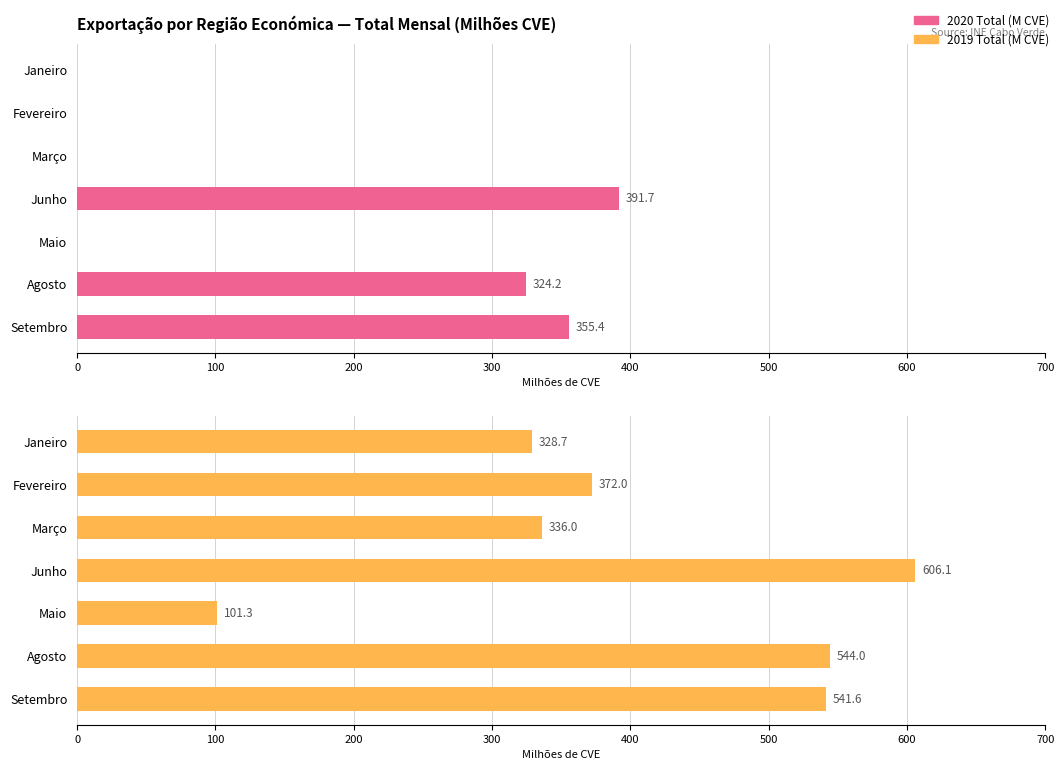

Which series has the widest spread of values?

2019 Total (M CVE)